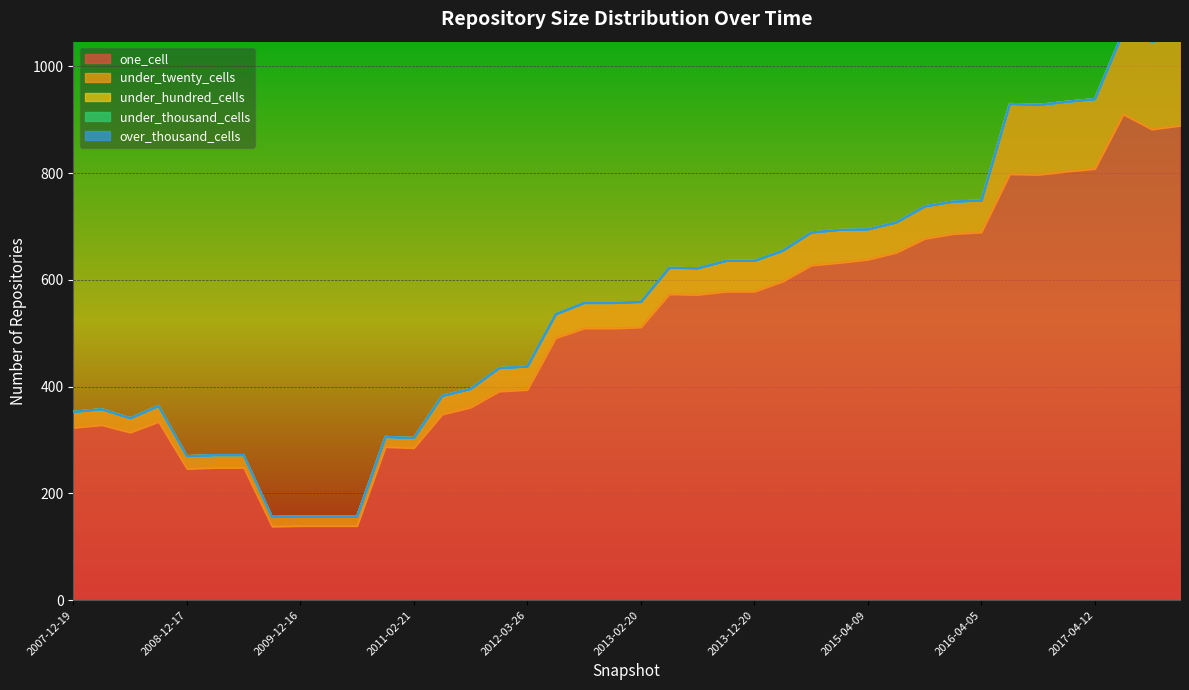

Reading left to right, list all the values displayed in this chart.

one_cell: 323	328	314	334	246	248	248	138	139	139	139	287	285	348	361	391	394	491	509	509	511	573	572	578	578	597	627	632	638	651	677	686	689	798	797	803	808	910	882	889
under_twenty_cells: 30	30	27	30	24	24	24	18	18	18	18	19	19	35	35	44	44	45	48	48	48	50	50	58	58	58	62	62	57	57	61	61	60	132	131	131	131	155	165	165
under_hundred_cells: 0	0	0	0	0	0	0	0	0	0	0	0	0	0	0	0	0	0	0	0	0	0	0	0	0	0	0	0	0	0	0	0	0	0	0	0	0	0	0	0
under_thousand_cells: 0	0	0	0	0	0	0	0	0	0	0	0	0	0	0	0	0	0	0	0	0	0	0	0	0	0	0	0	0	0	0	0	0	0	0	0	0	0	0	0
over_thousand_cells: 0	0	0	0	0	0	0	0	0	0	0	0	0	0	0	0	0	0	0	0	0	0	0	0	0	0	0	0	0	0	0	0	0	0	0	0	0	0	0	0